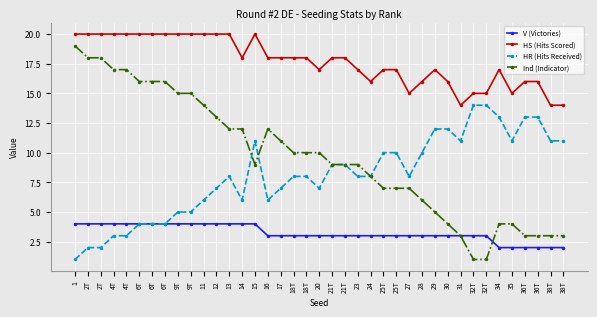

Is this an area chart (filled region under the line)?

No